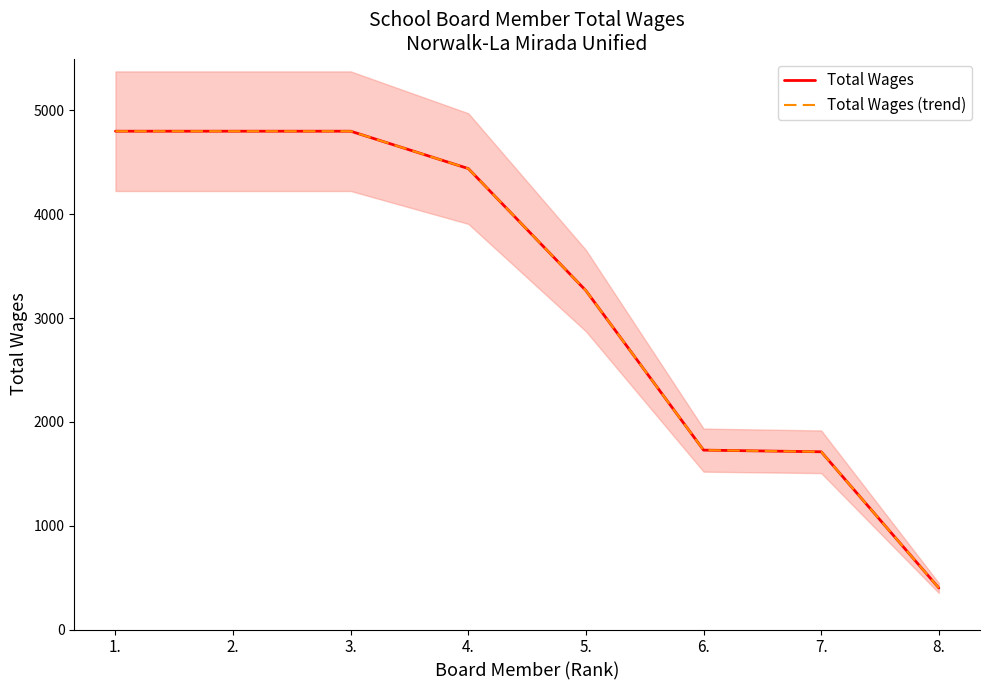

Rank the categories by Total Wages value from lowest to highest.

8., 7., 6., 5., 4., 1., 2., 3.